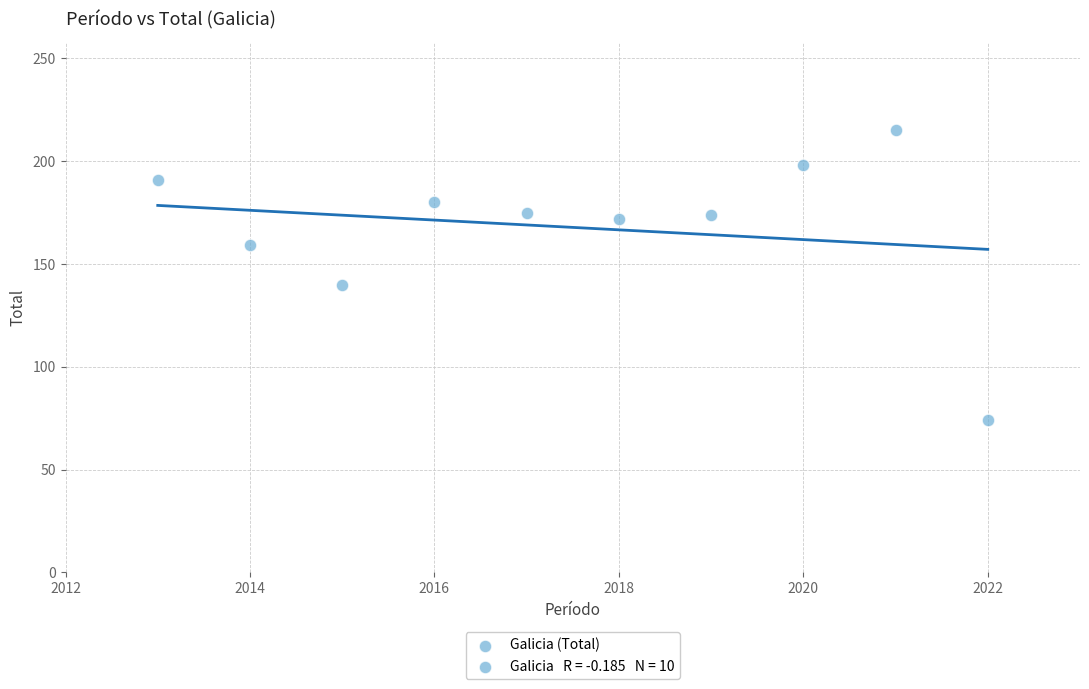

What is the range of X values (max minus min)?

9